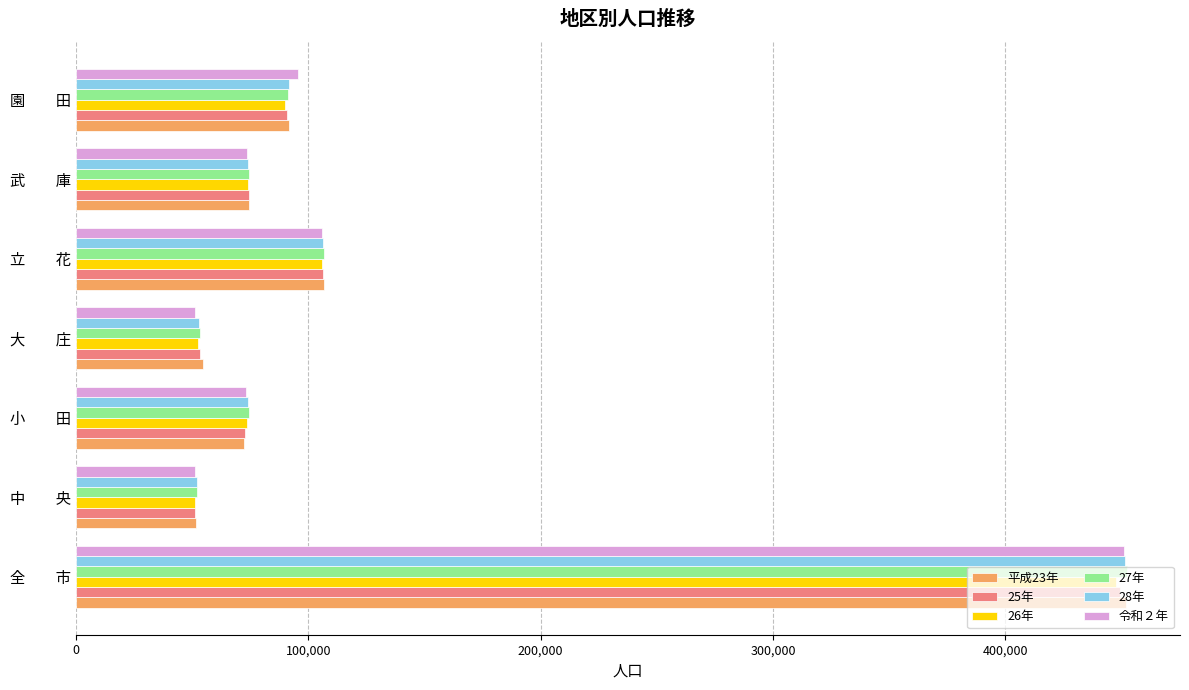

Is it true that 25年 equals 106478 at 立　　花?

True